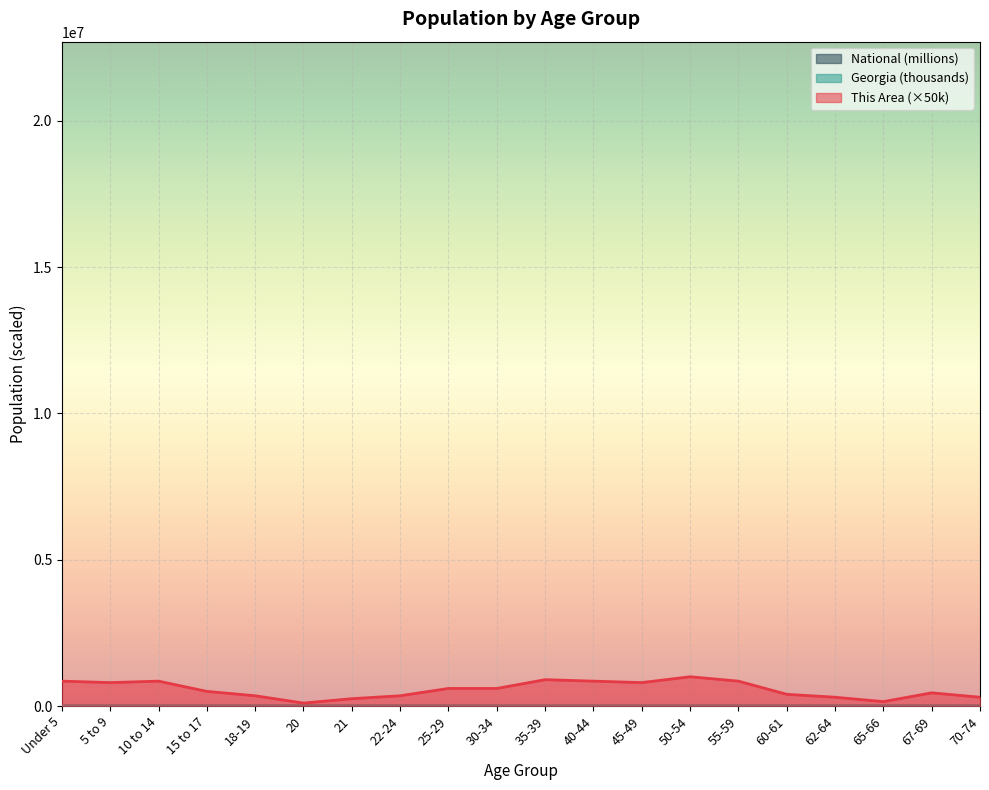

True or false: This Area has more than 2 interior local peaks.

True